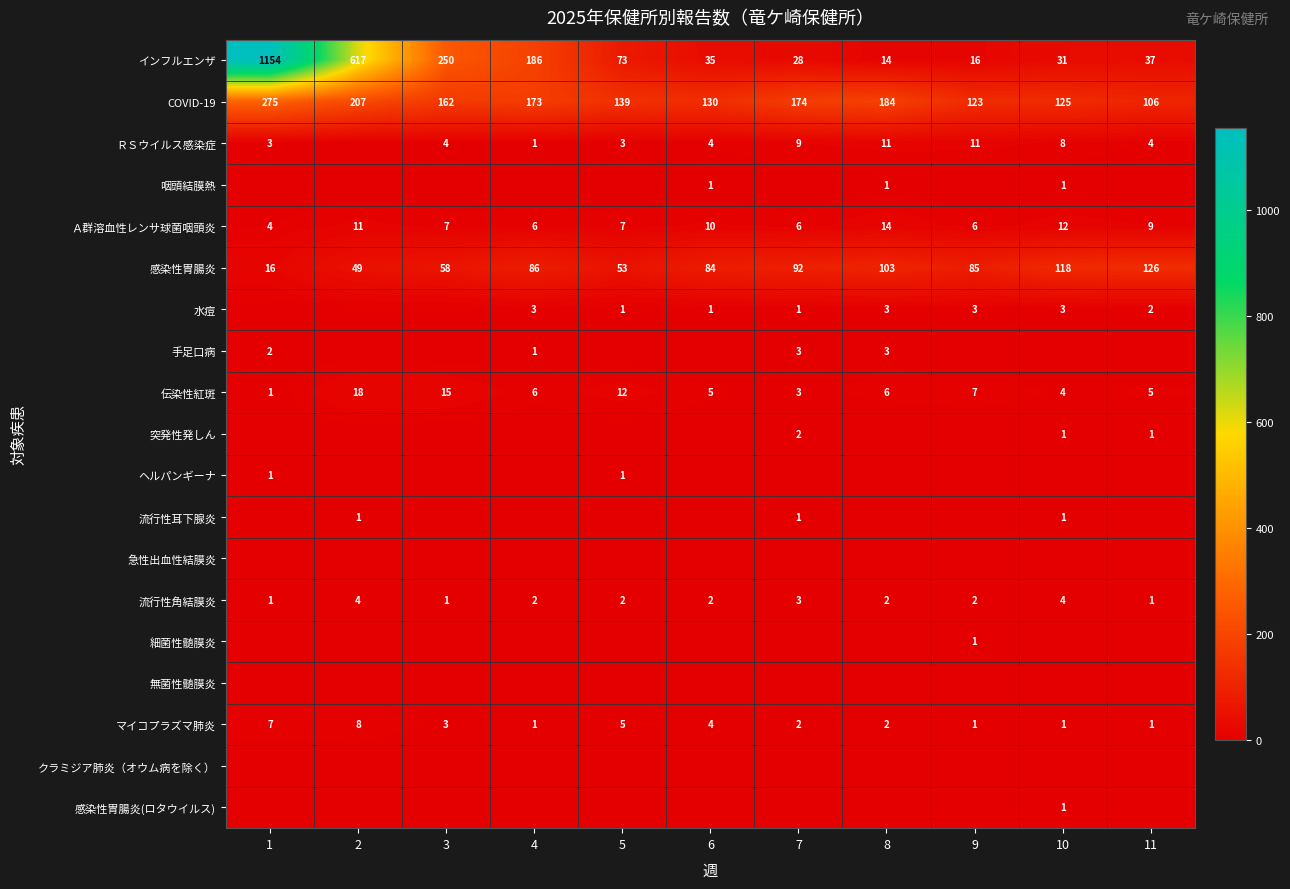

What is the difference between the maximum and second lowest values in the 流行性角結膜炎 series?

3